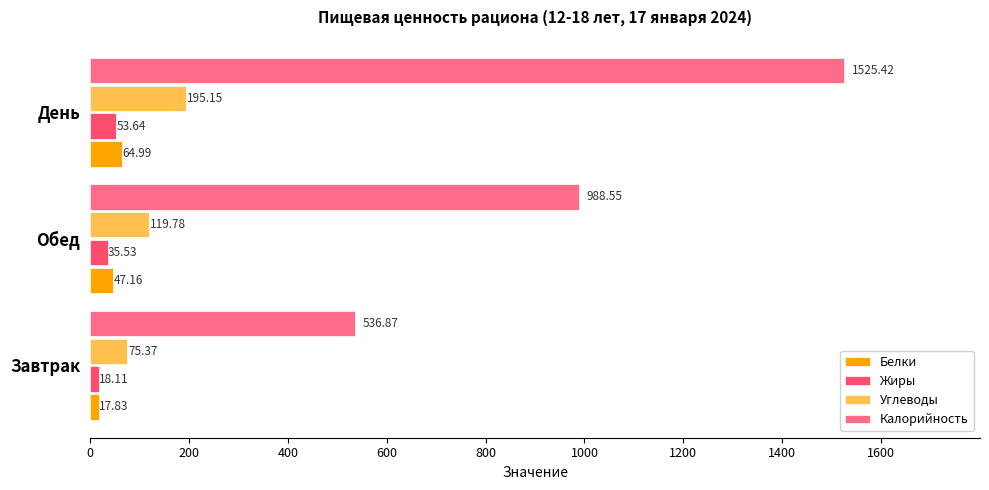

Which series has the widest spread of values?

Калорийность